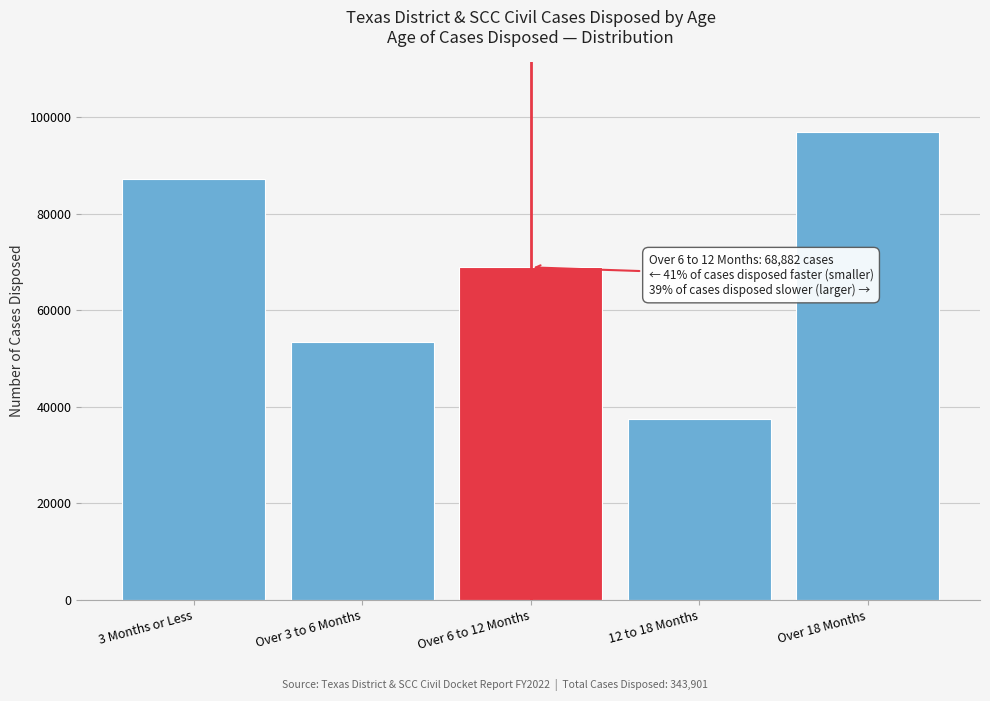

Reading left to right, extract all data points from this chart.

3 Months or Less=87277	Over 3 to 6 Months=53342	Over 6 to 12 Months=68882	12 to 18 Months=37529	Over 18 Months=96871